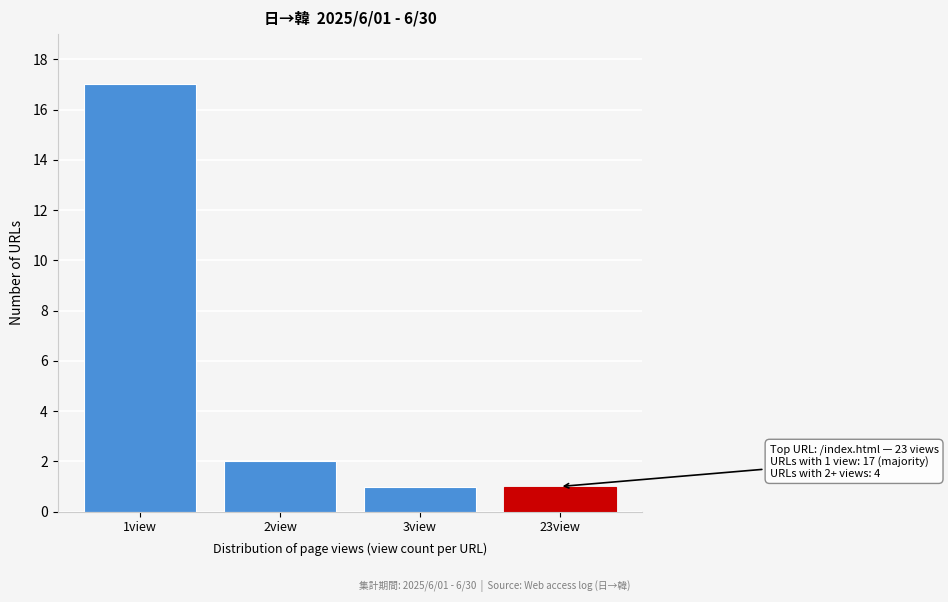

Reading right to left, extract all data points from this chart.

1	1	2	17